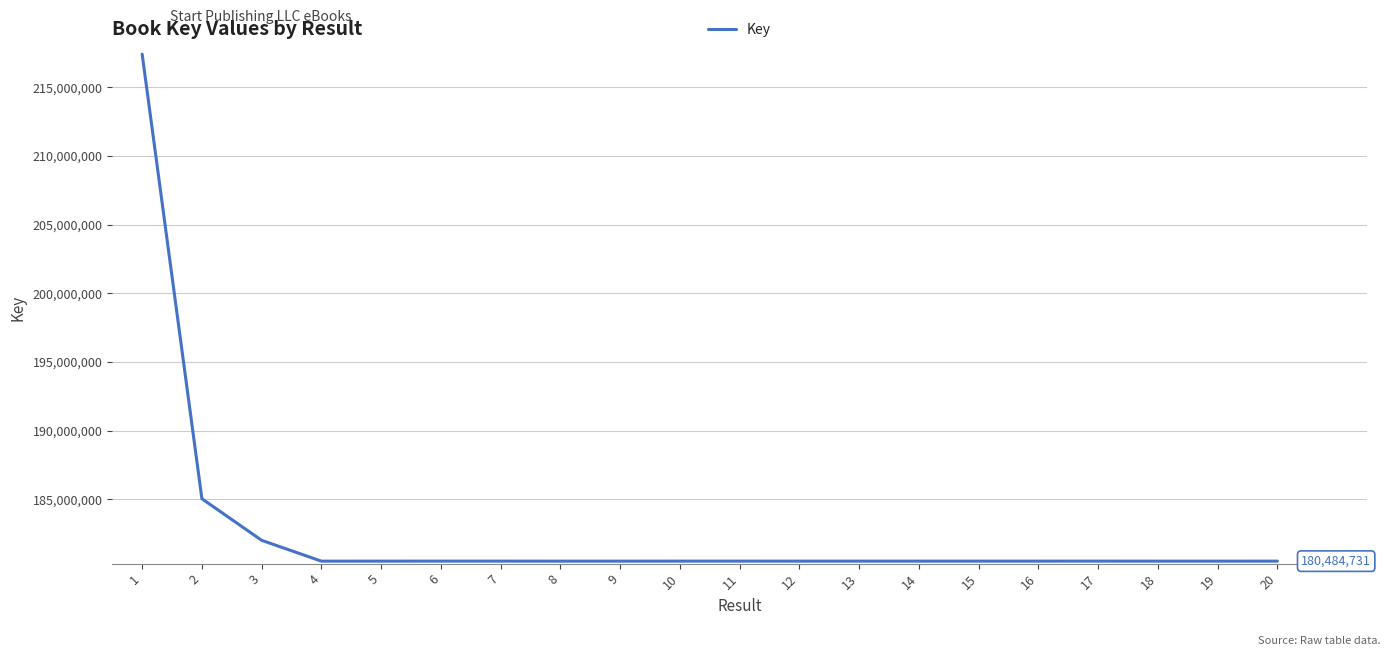

Does the chart have visible grid lines?

Yes